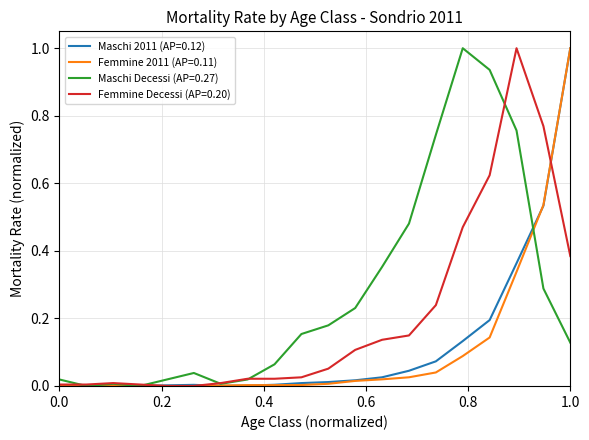

Which series has the largest total across all categories?

Maschi Decessi (AP=0.27)